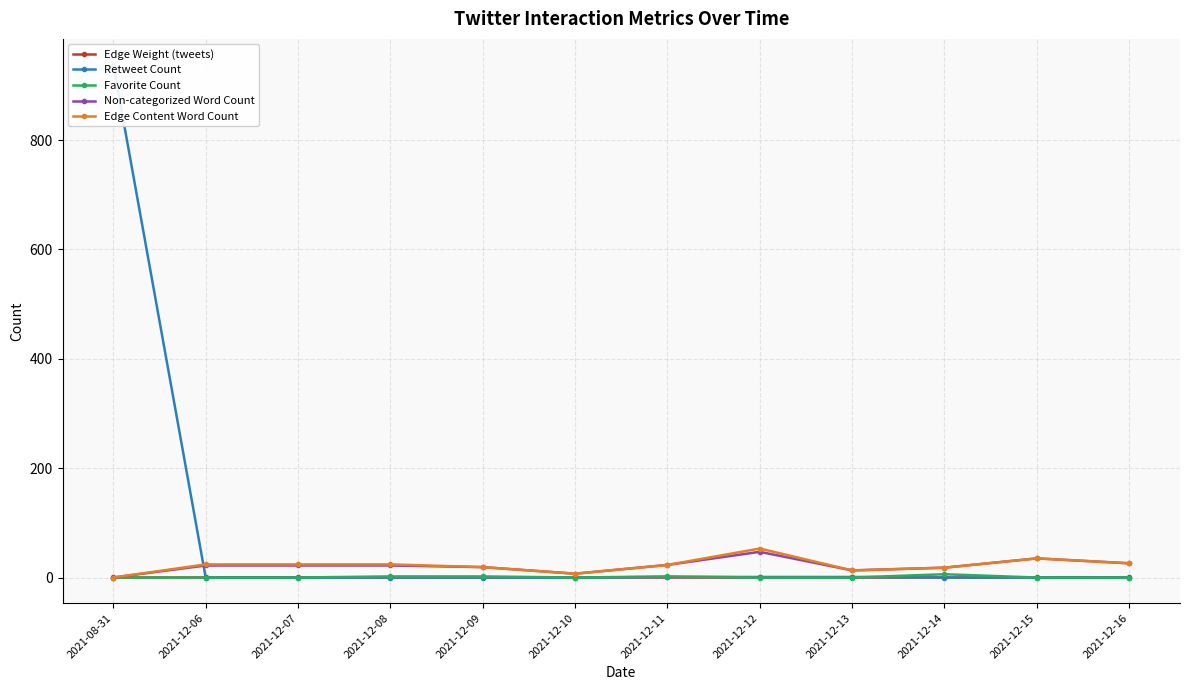

True or false: Retweet Count has more than 0 interior local peaks.

False